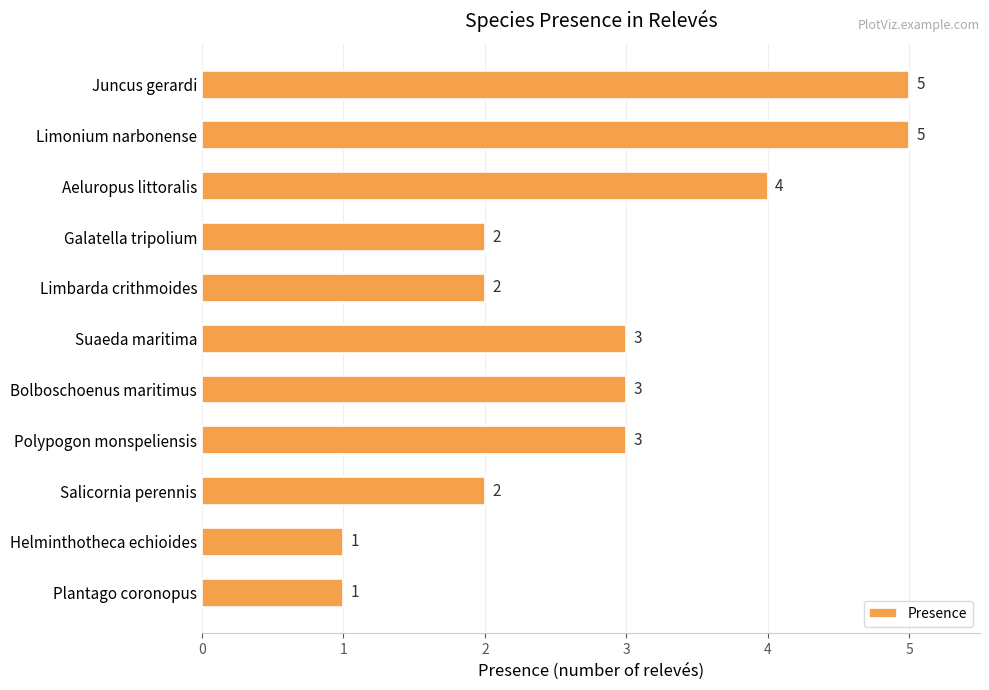

Read the value at Juncus gerardi.

5